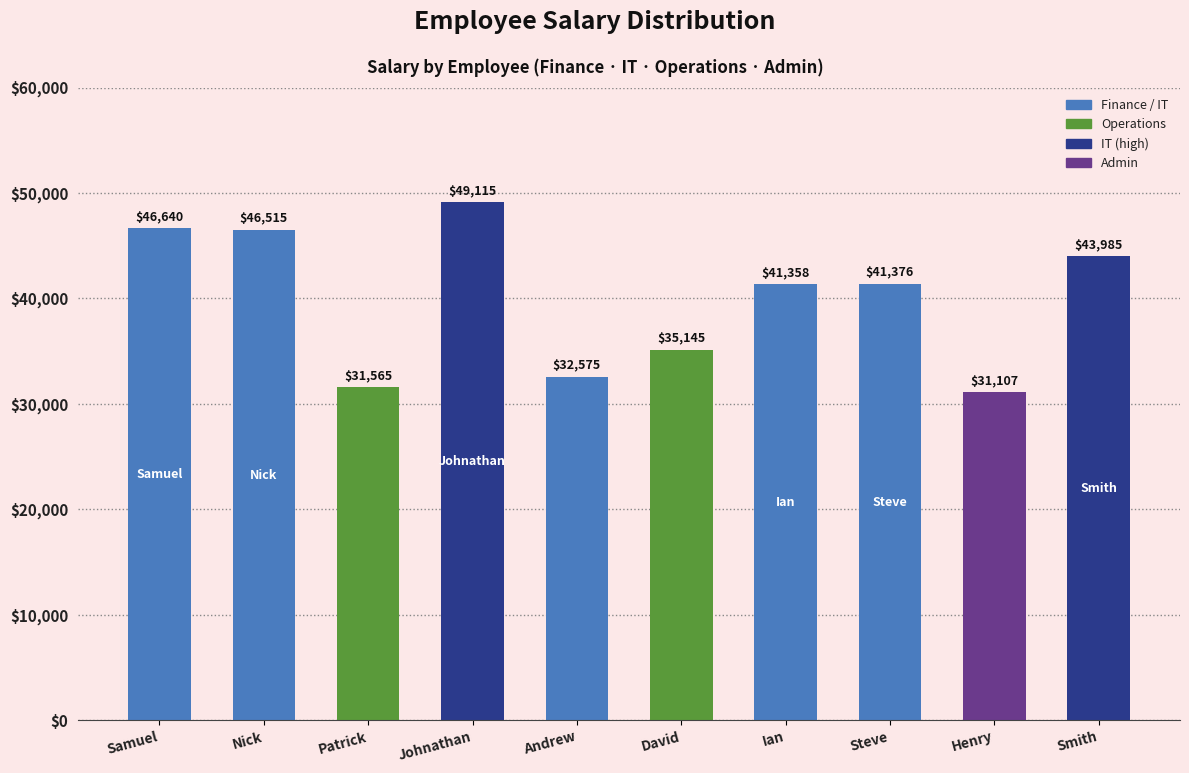

Reading left to right, list all the values displayed in this chart.

Samuel=46640	Nick=46515	Patrick=31565	Johnathan=49115	Andrew=32575	David=35145	Ian=41358	Steve=41376	Henry=31107	Smith=43985